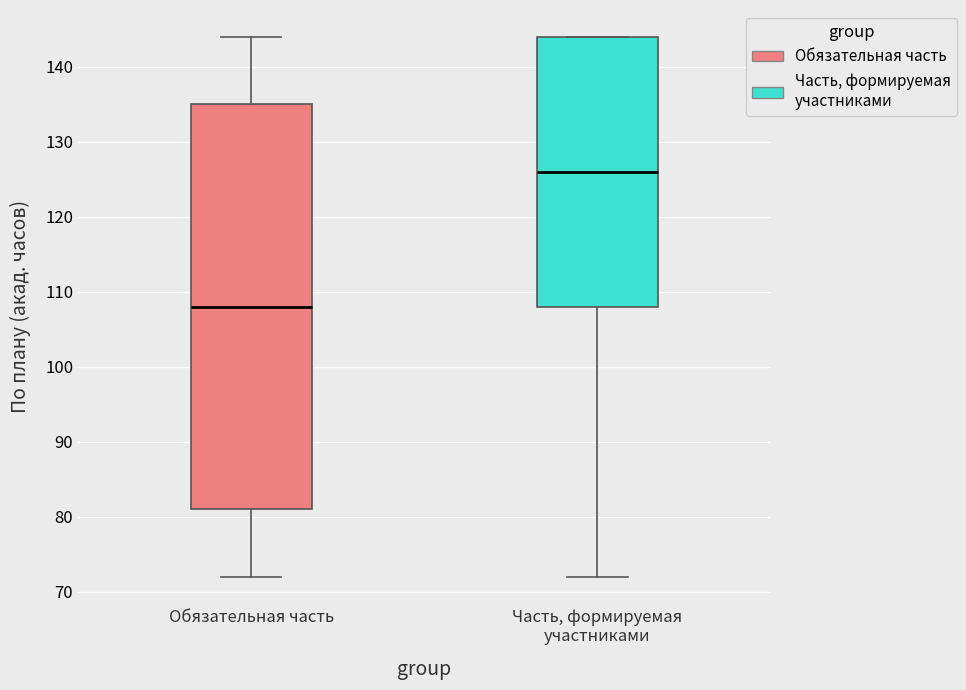

Which box has the lowest median line?

Обязательная часть